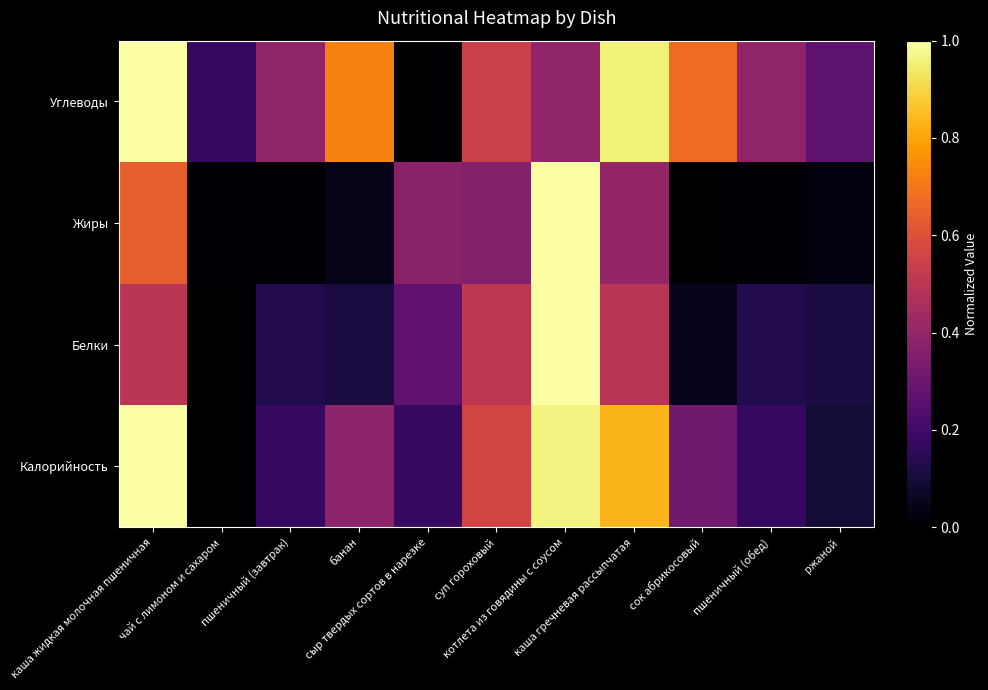

Reading left to right, list all the values displayed in this chart.

Калорийность: каша жидкая молочная пшеничная=1.0	чай с лимоном и сахаром=0.0	пшеничный (завтрак)=0.2	банан=0.4	сыр твердых сортов в нарезке=0.2	суп гороховый=0.6	котлета из говядины с соусом=1.0	каша гречневая рассыпчатая=0.8	сок абрикосовый=0.3	пшеничный (обед)=0.2	ржаной=0.1
Белки: каша жидкая молочная пшеничная=0.5	чай с лимоном и сахаром=0.0	пшеничный (завтрак)=0.1	банан=0.1	сыр твердых сортов в нарезке=0.3	суп гороховый=0.5	котлета из говядины с соусом=1.0	каша гречневая рассыпчатая=0.5	сок абрикосовый=0.0	пшеничный (обед)=0.1	ржаной=0.1
Жиры: каша жидкая молочная пшеничная=0.6	чай с лимоном и сахаром=0.0	пшеничный (завтрак)=0.0	банан=0.0	сыр твердых сортов в нарезке=0.4	суп гороховый=0.4	котлета из говядины с соусом=1.0	каша гречневая рассыпчатая=0.4	сок абрикосовый=0.0	пшеничный (обед)=0.0	ржаной=0.0
Углеводы: каша жидкая молочная пшеничная=1.0	чай с лимоном и сахаром=0.2	пшеничный (завтрак)=0.4	банан=0.7	сыр твердых сортов в нарезке=0.0	суп гороховый=0.5	котлета из говядины с соусом=0.4	каша гречневая рассыпчатая=1.0	сок абрикосовый=0.7	пшеничный (обед)=0.4	ржаной=0.3